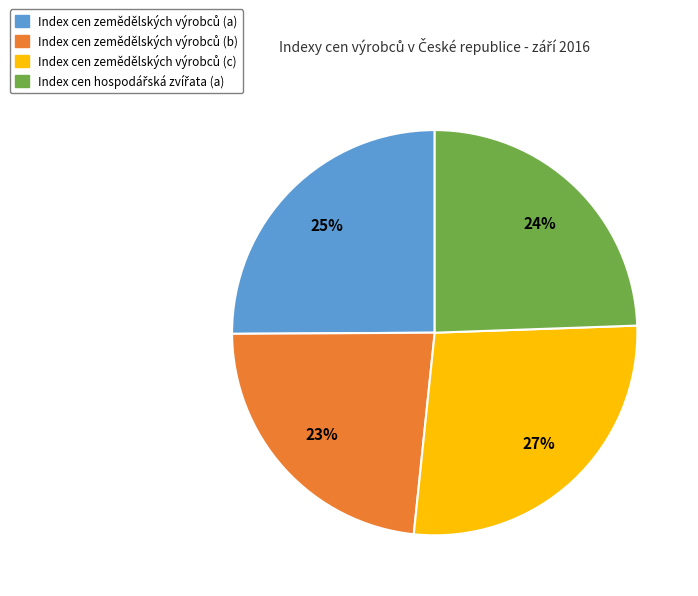

To the nearest percent, what is the difference between the largest and smallest slice percentages?

4%